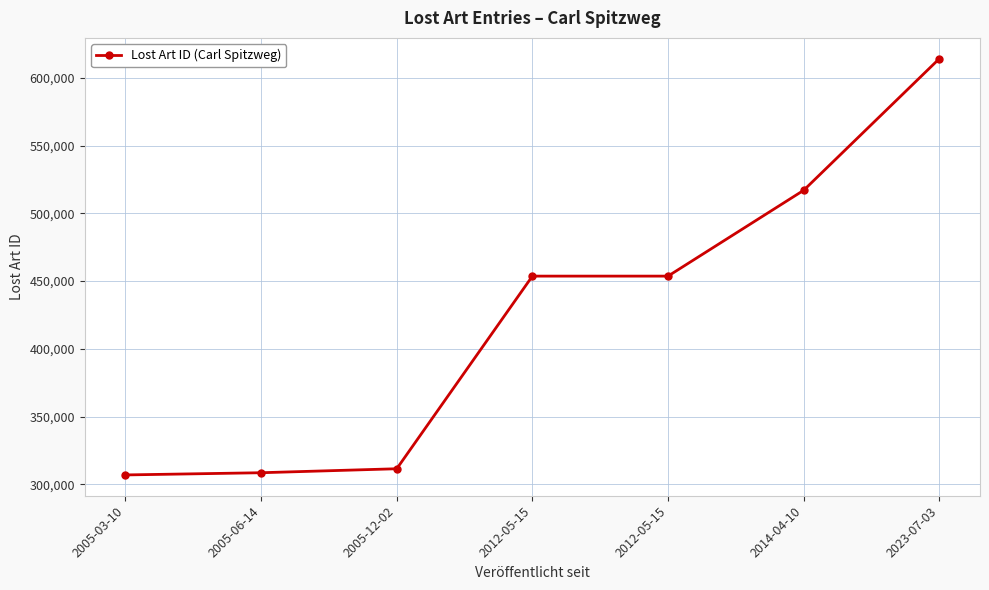

At which category does the chart reach its peak across all series?

2023-07-03